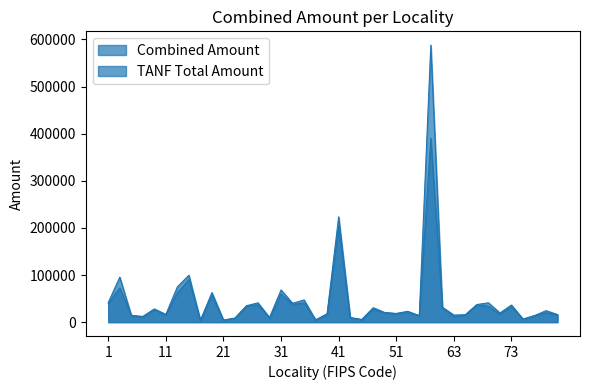

What is the value of the TANF Total Amount point at the 13th from the left?

34077.4